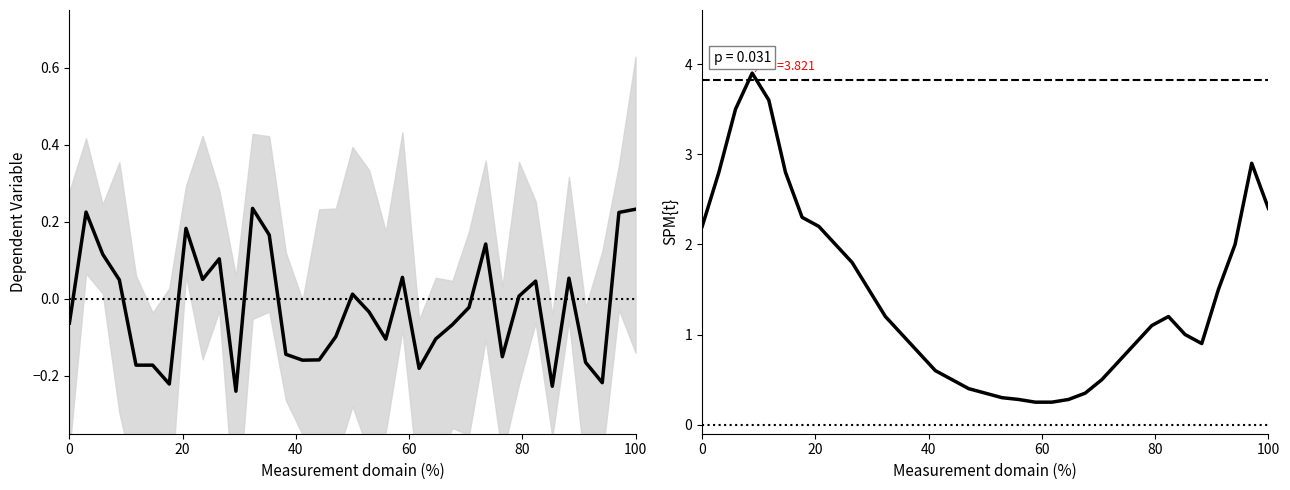

What is the value of the Saldo Inicial point at the 32nd from the left?

-0.2